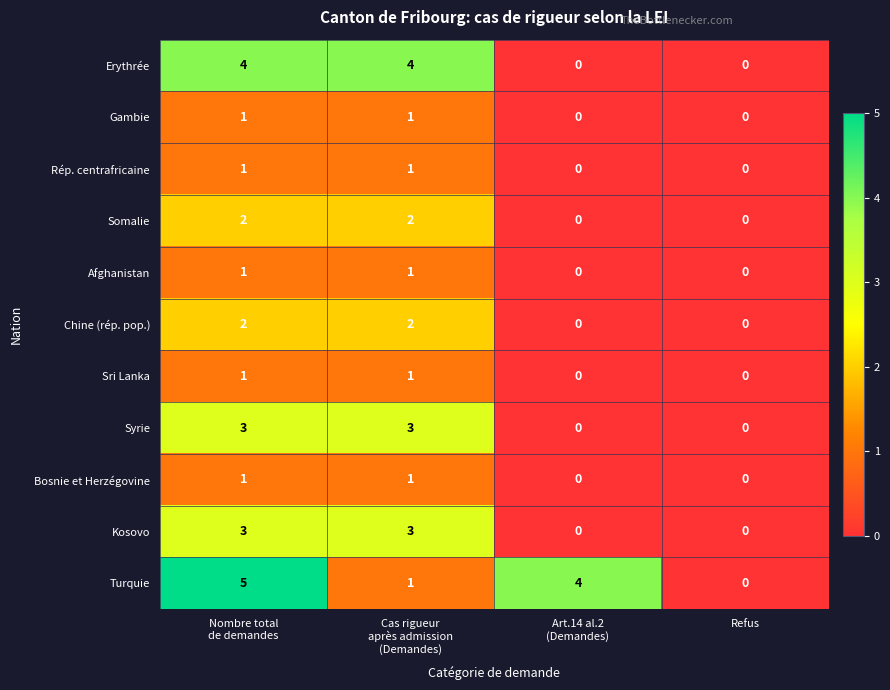

What is the maximum value shown in the chart?

5